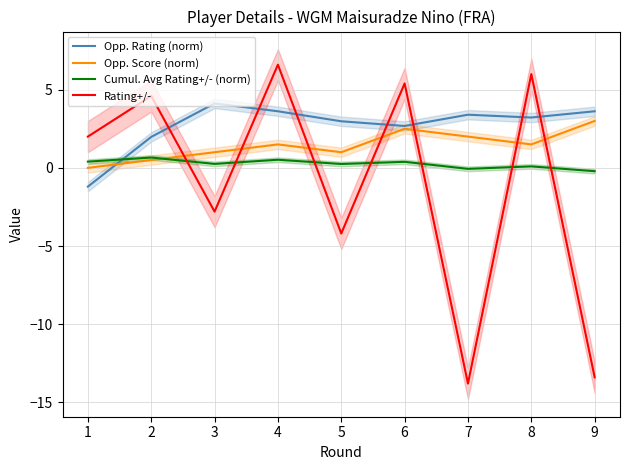

After their last crossing, which series has the higher values: Rating+/- or Opp. Rating (norm)?

Opp. Rating (norm)